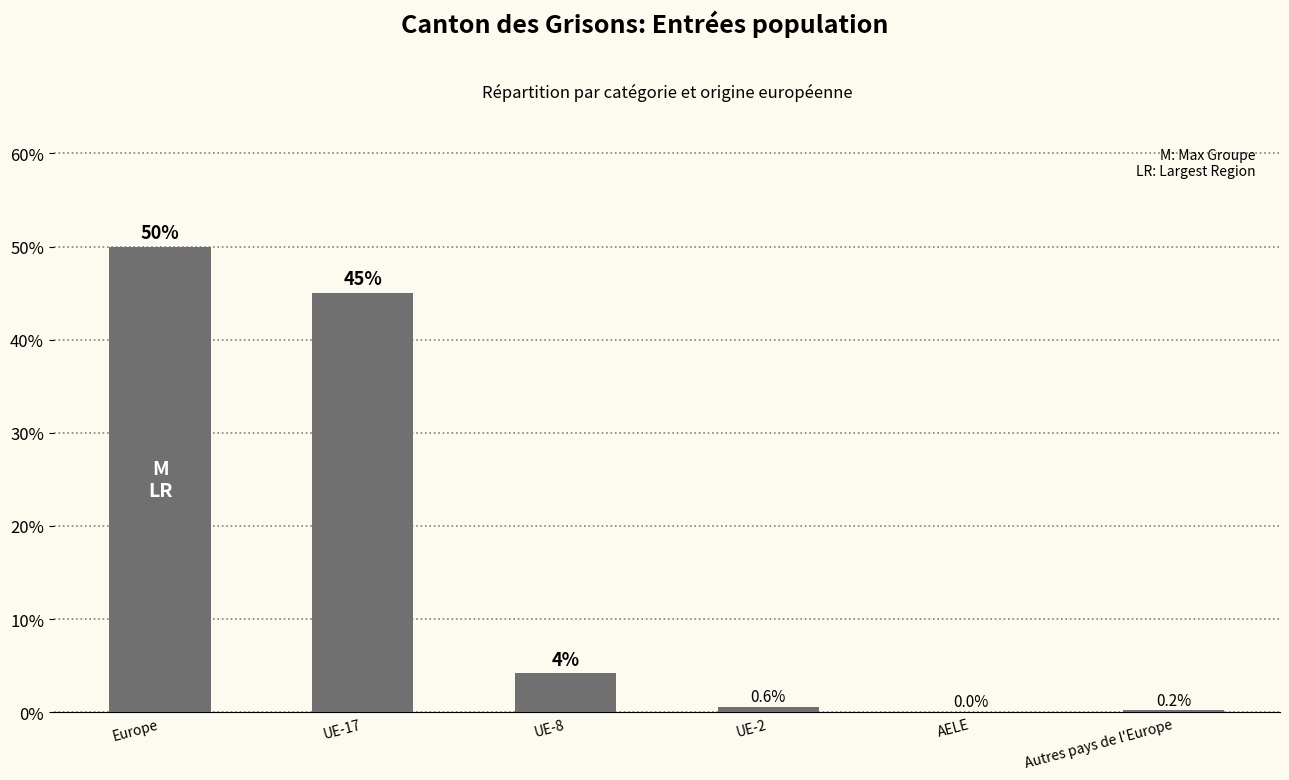

What is the sum of all values?

100.0